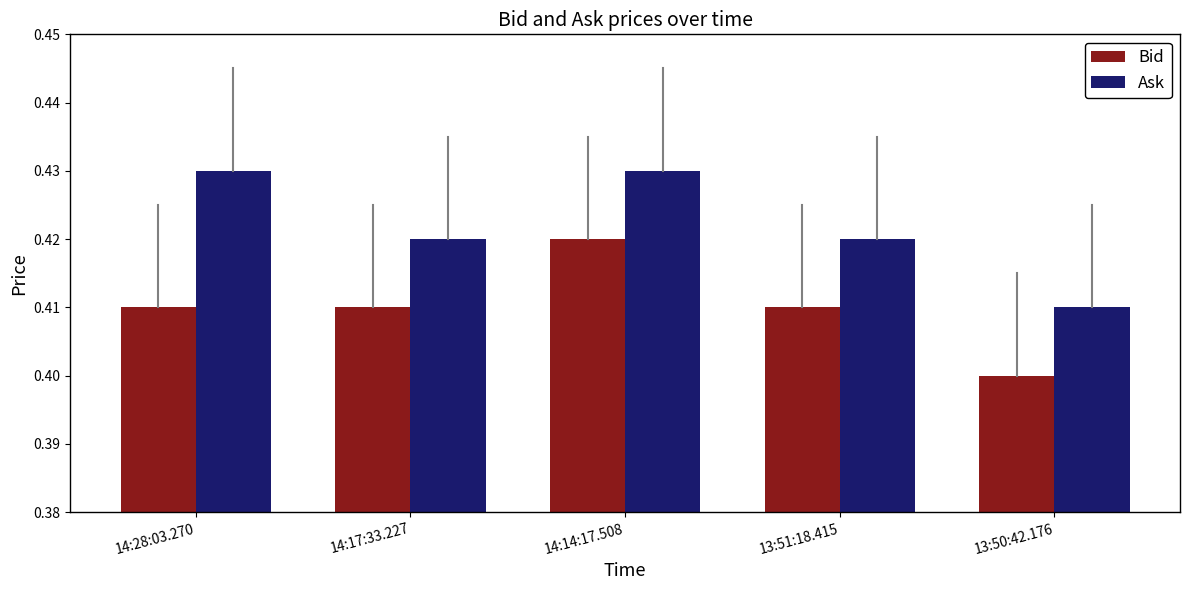

What are all the series names shown in the legend?

Bid, Ask